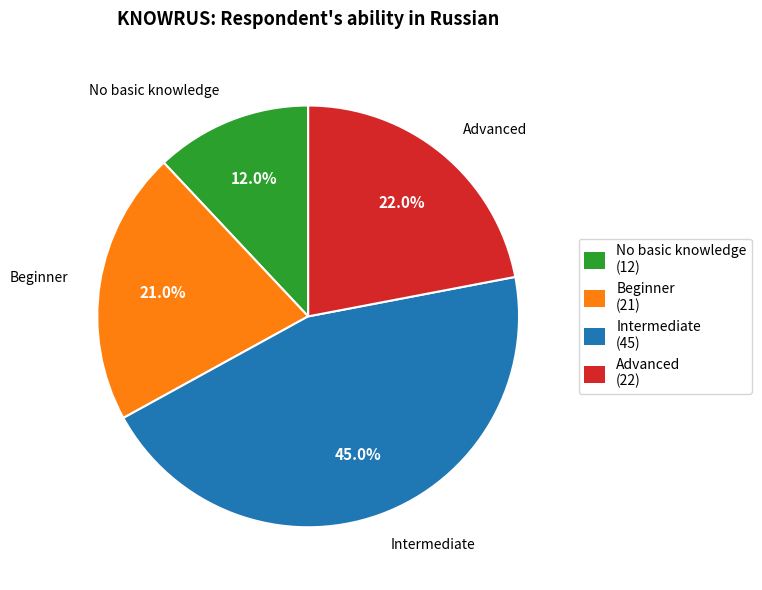

What is the ratio of the value at Advanced to the value at No basic knowledge?

1.8